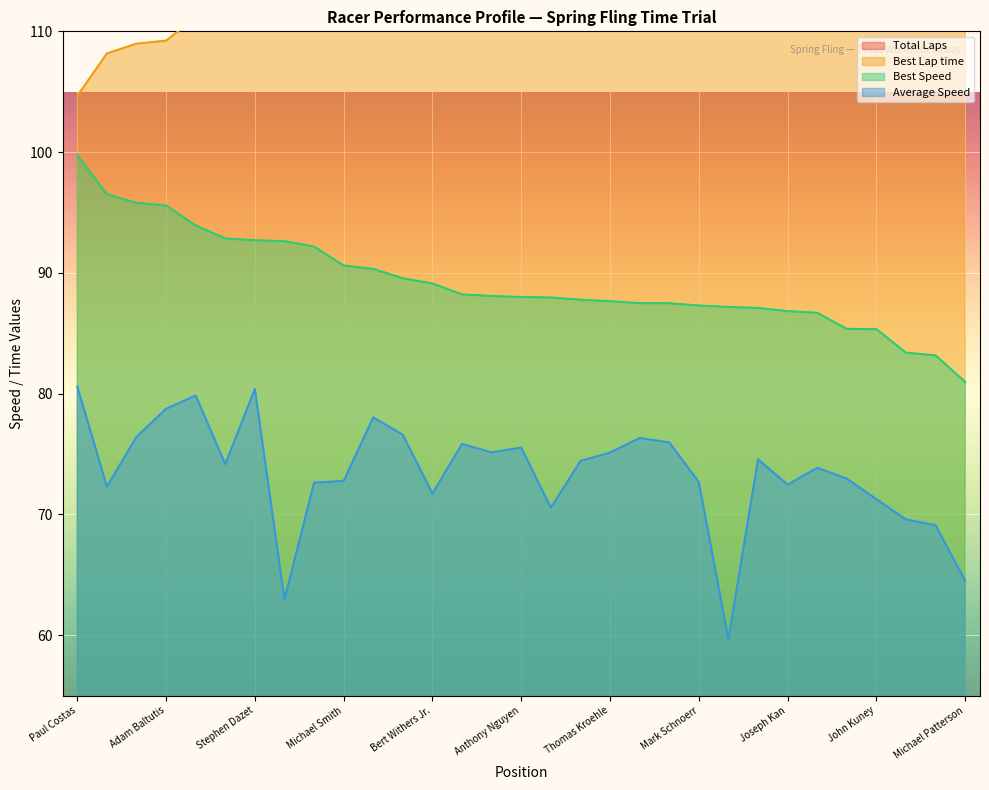

Which series changed the most between Jeremy Rohan and John Kuney?

Best Lap time